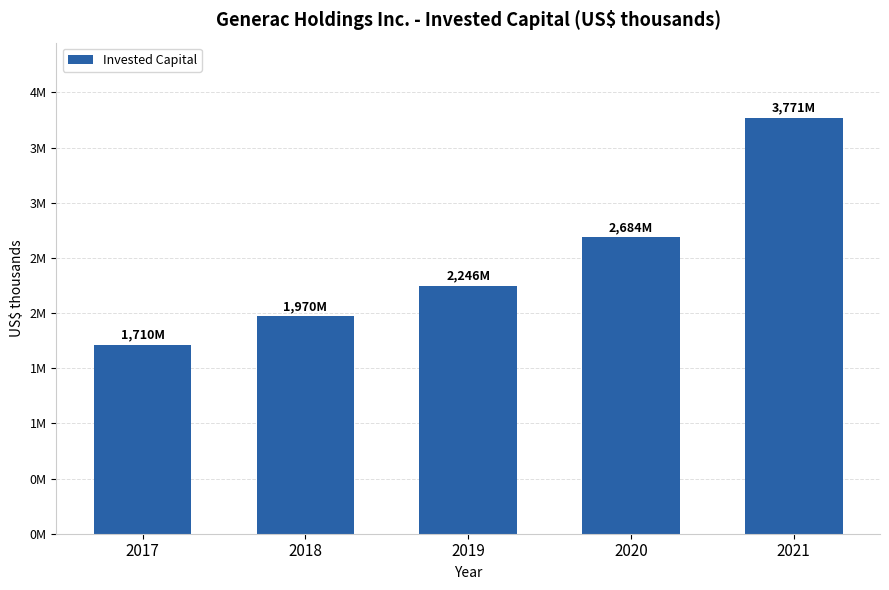

What is the average value?

2476878